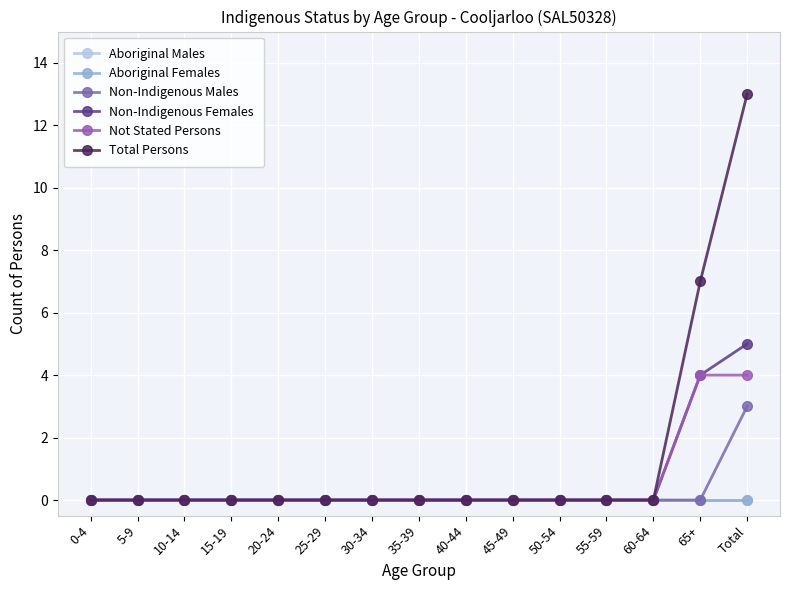

Which series has the largest total across all categories?

Total Persons